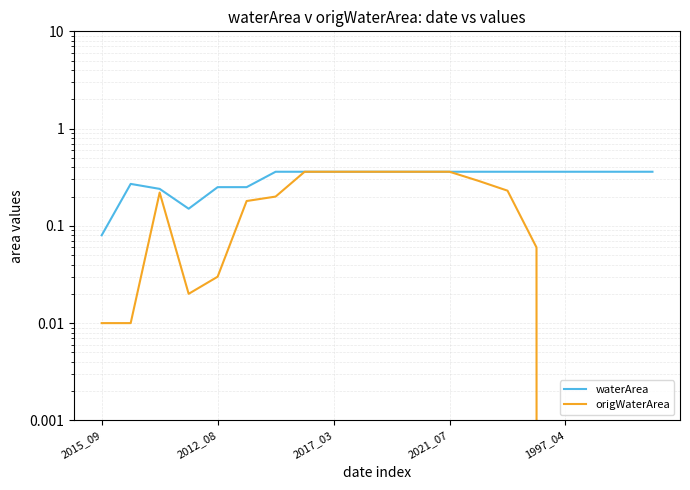

Which series has the widest spread of values?

origWaterArea